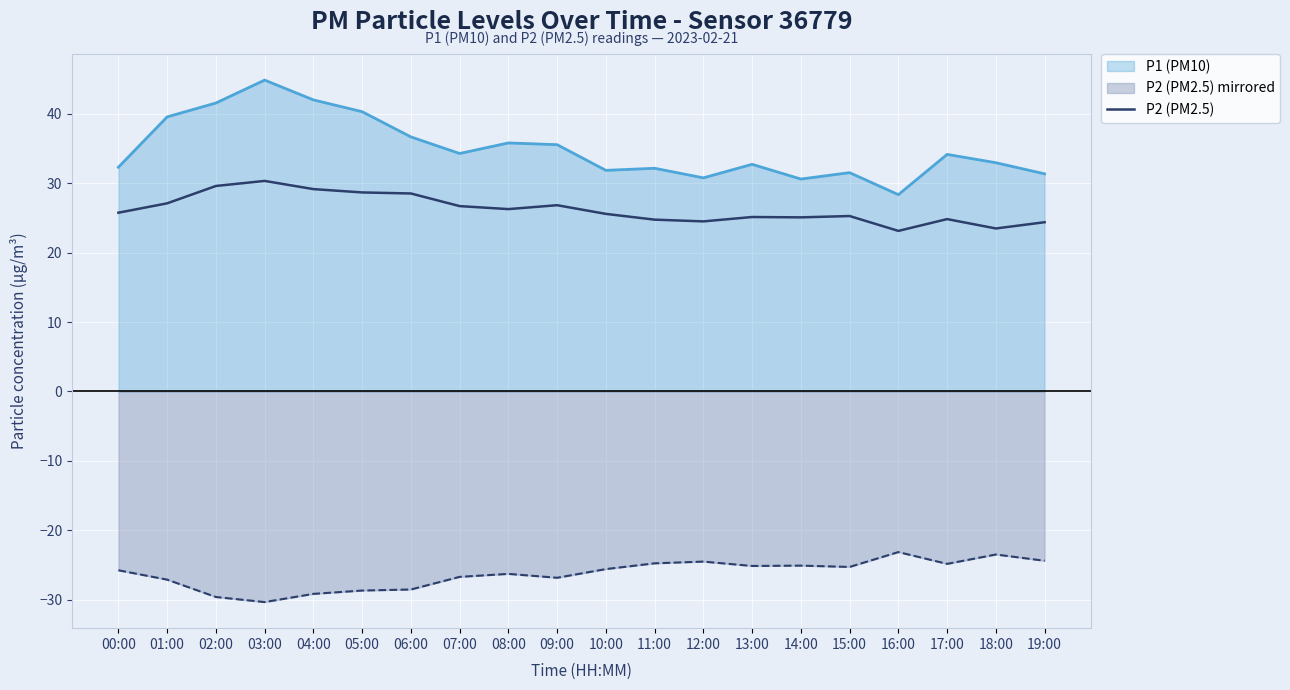

What is the sum of all values?

525.0